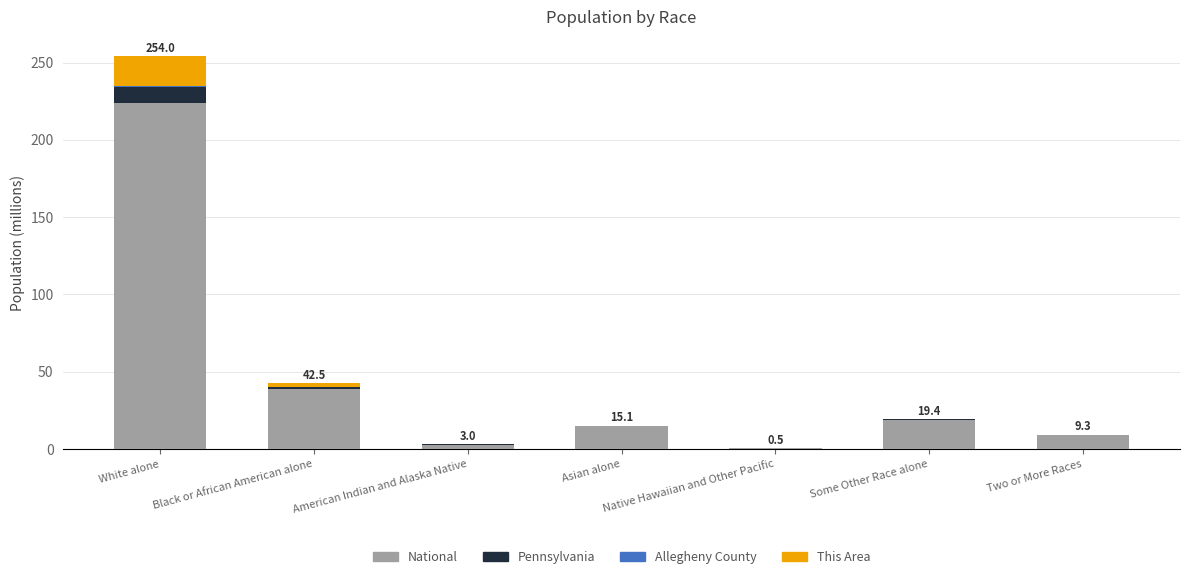

At which category is the sum across all series the highest?

White alone